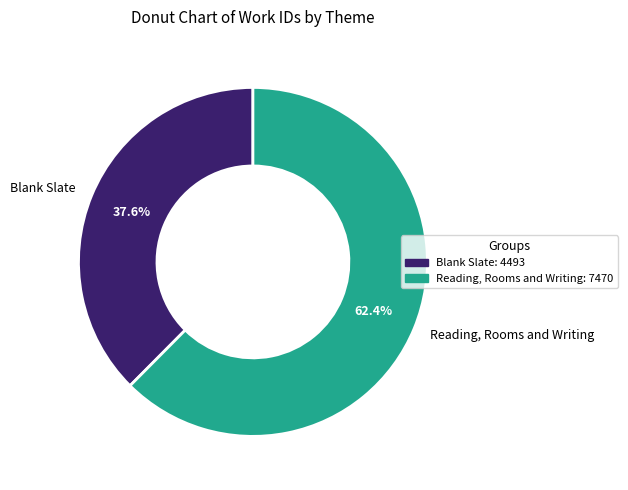

Is it true that Reading, Rooms and Writing is 62% of the pie?

True